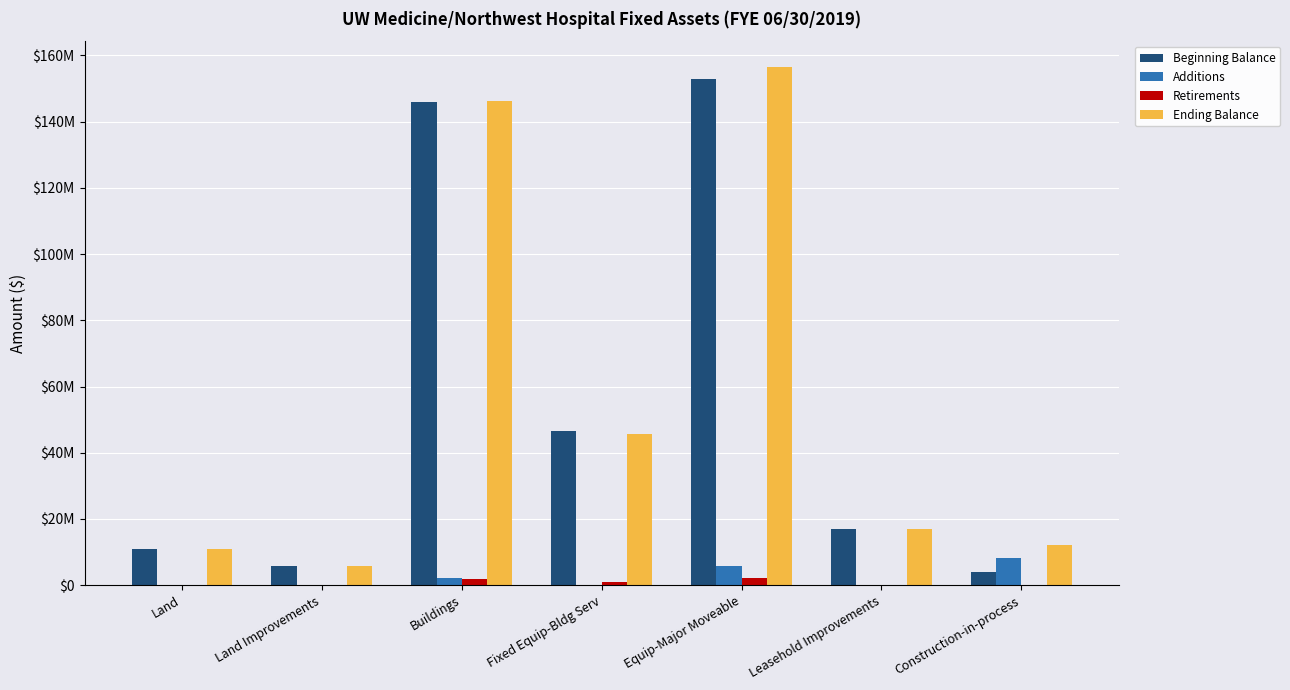

True or false: Beginning Balance has a value of 25831069.7 at Leasehold Improvements.

False